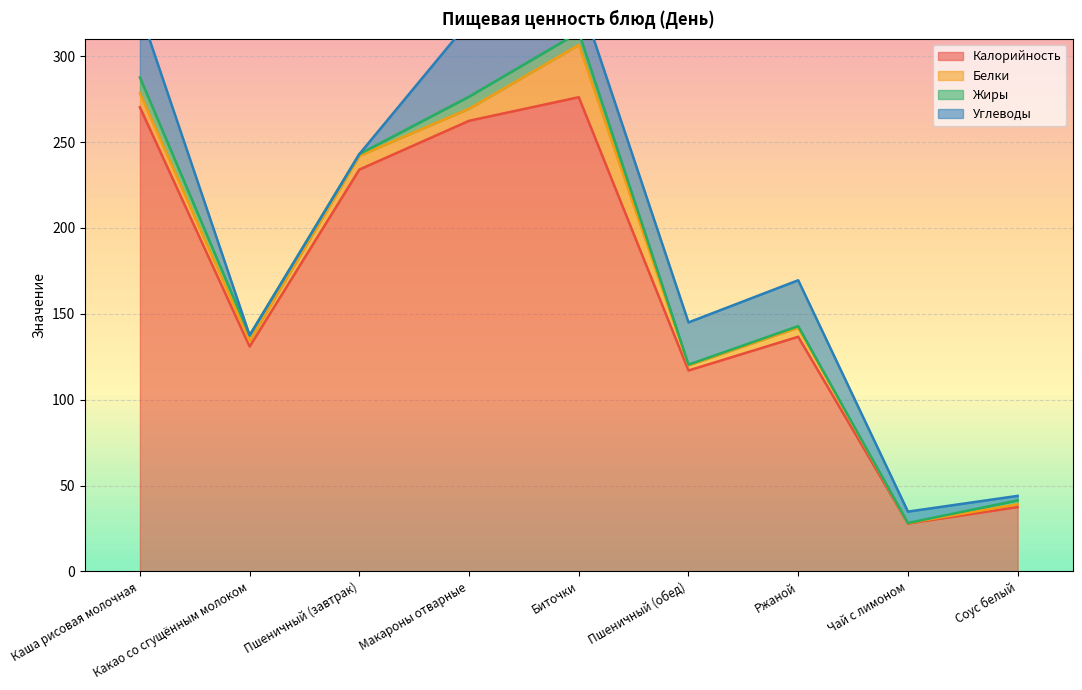

At which category does Углеводы reach its first local peak?

Макароны отварные